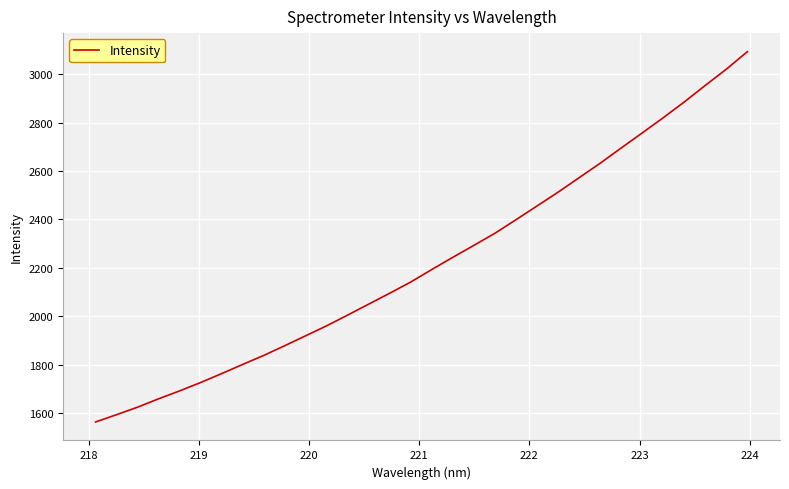

What is the smallest value displayed?

1562.7